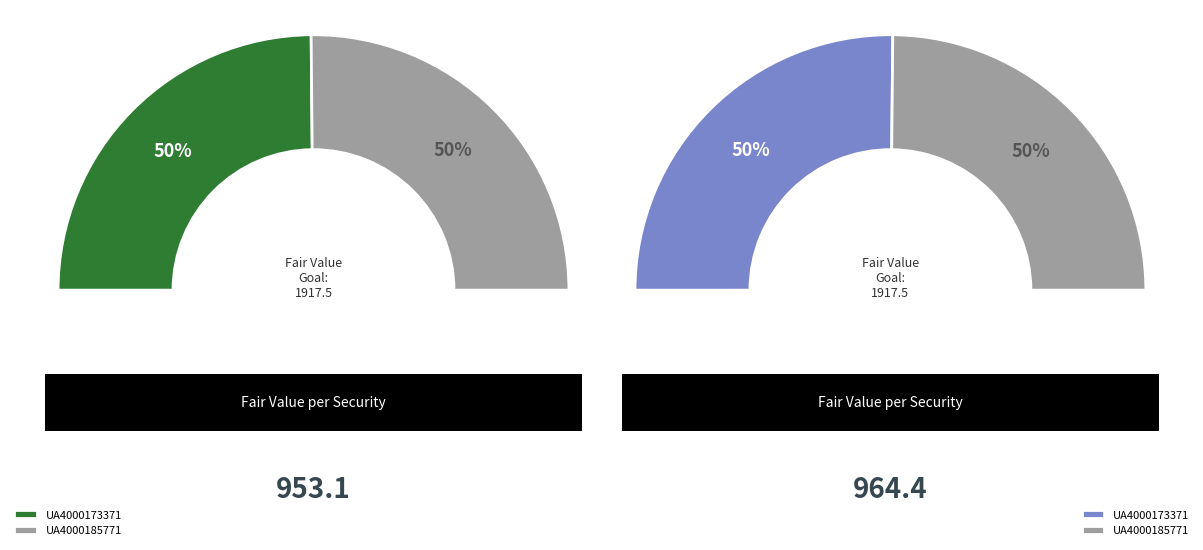

What is the largest slice in the pie chart?

UA4000185771